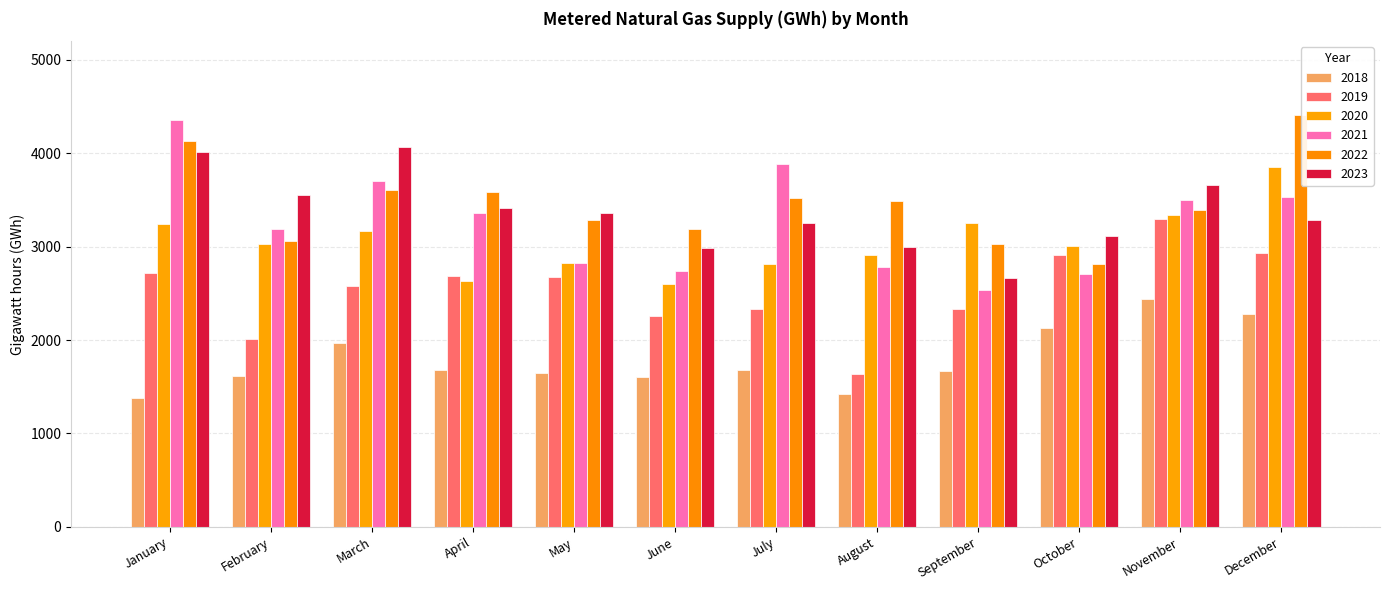

Rank the series by their maximum value, from highest to lowest.

2022, 2021, 2023, 2020, 2019, 2018